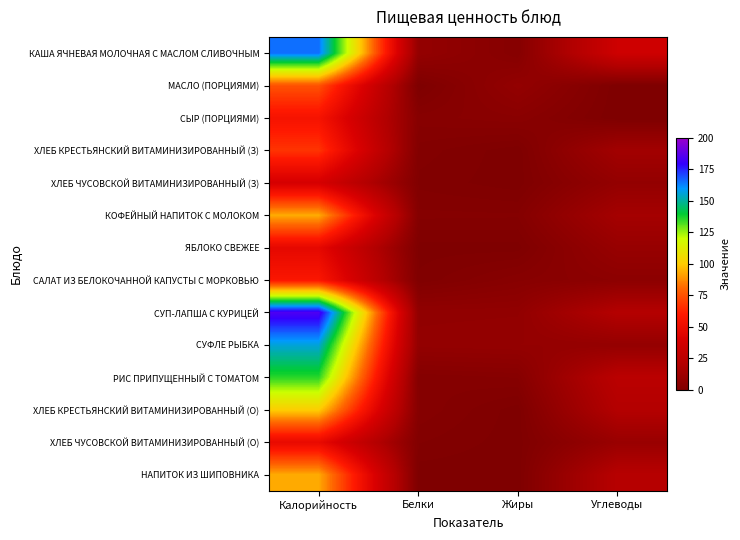

What is the greatest value displayed?

185.0